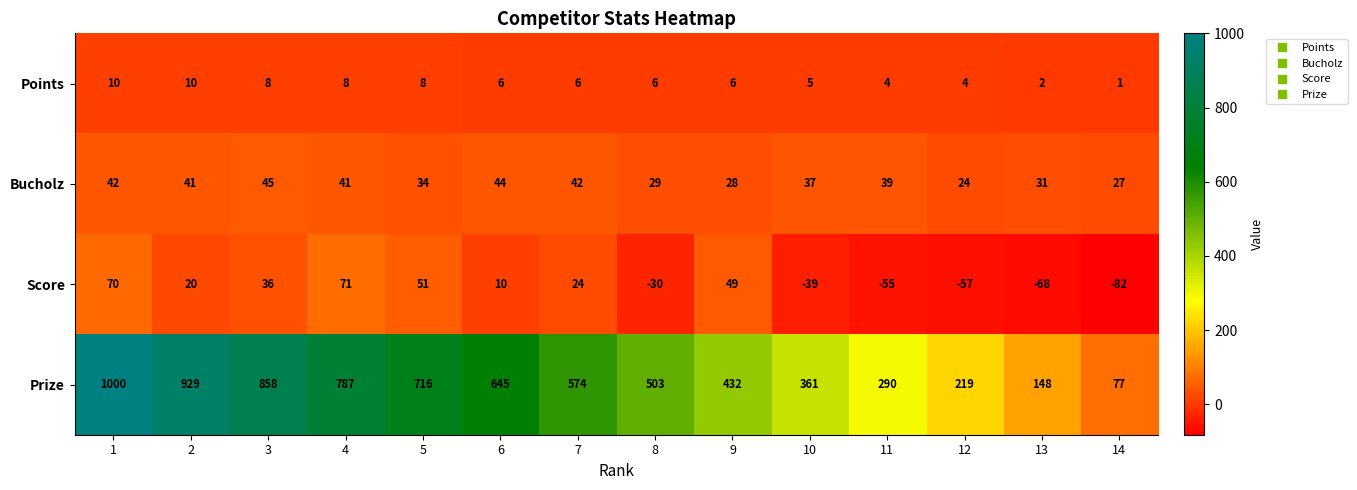

What is the spread (max minus min) of values at 3?

850